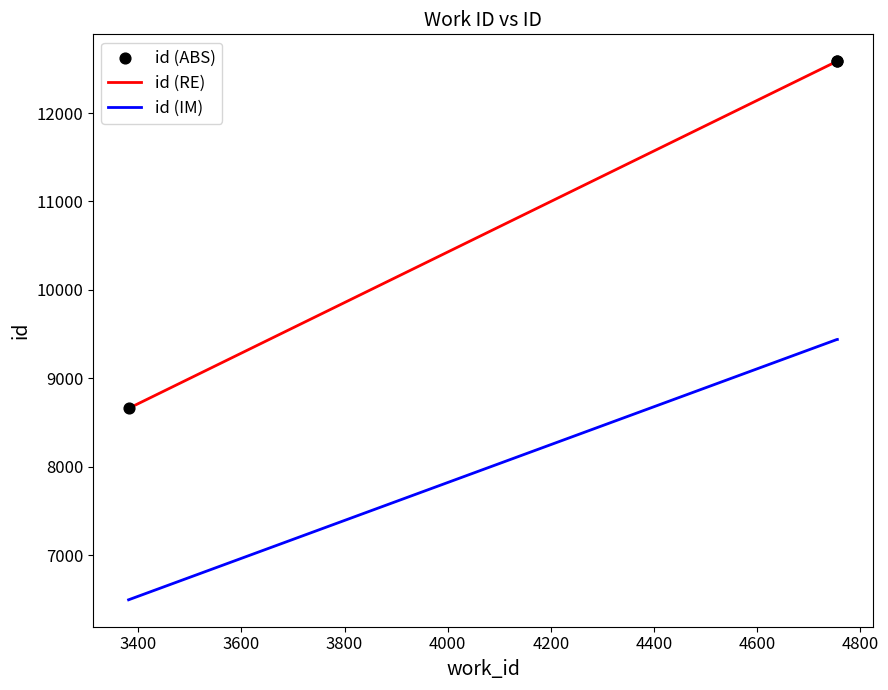

List the series in order of their peak value, lowest first.

id (IM), id (RE)